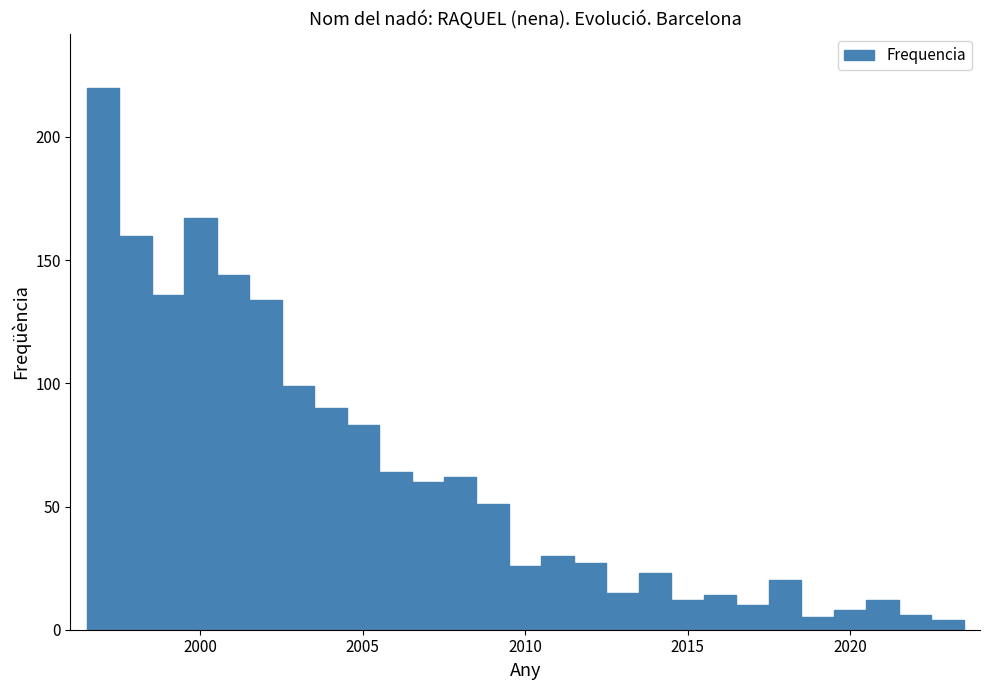

Around what value on the x-axis is the tallest bar? Give the approximate position of its centre, as read against the axis.

1997.0